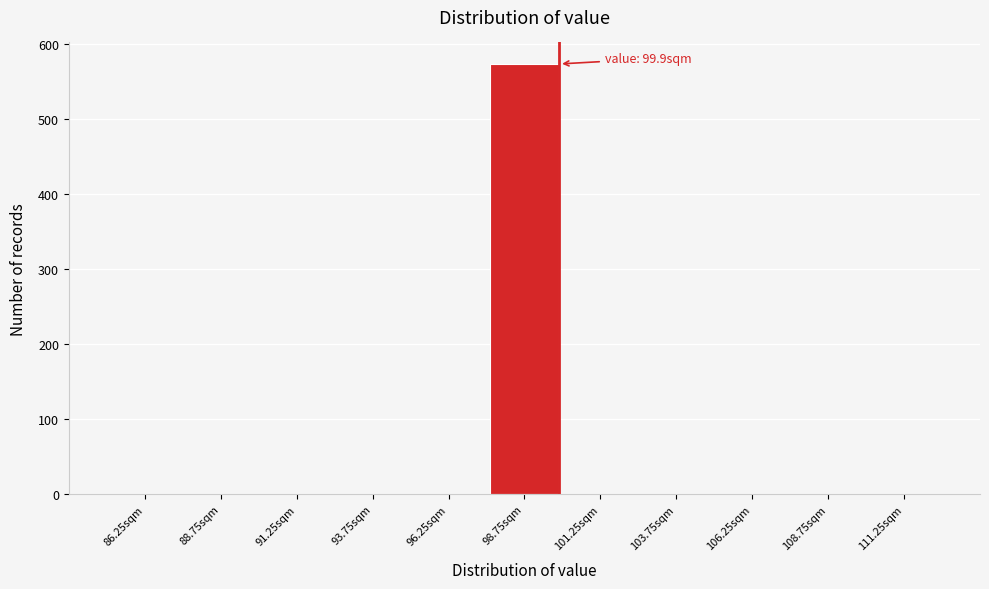

Which range on the x-axis has the tallest bar?

97.5 to 100.0